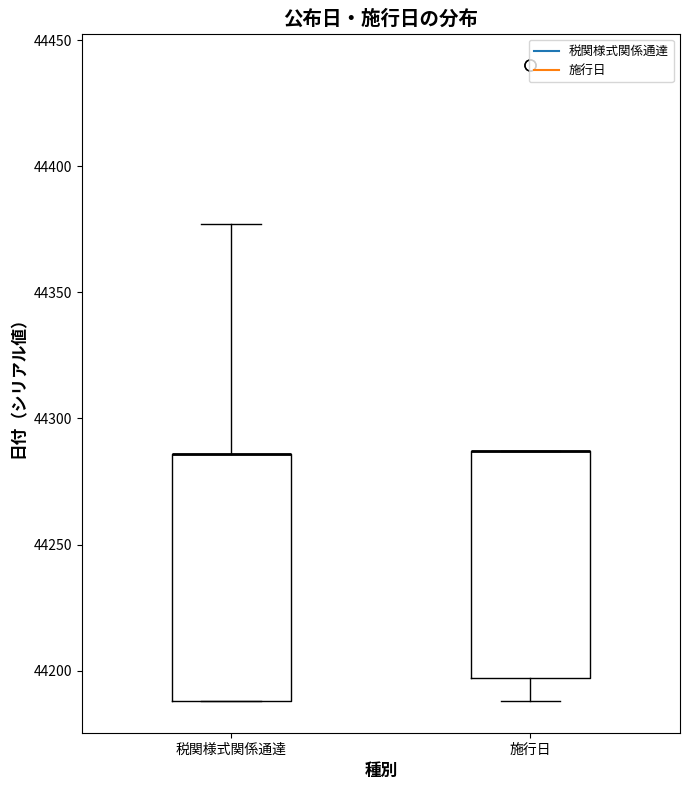

Reading left to right, read every box against the y-axis: the position of its median line, the range the box covers, and the ends of its whiskers. The values are not printed on the chart, so give them approximately, as read against the axis.

税関様式関係通達: median 44285 (drawn on the box's upper edge), box 44190 to 44285, whiskers 44190 to 44375
施行日: median 44285 (drawn on the box's upper edge), box 44195 to 44285, whiskers 44190 to 44285